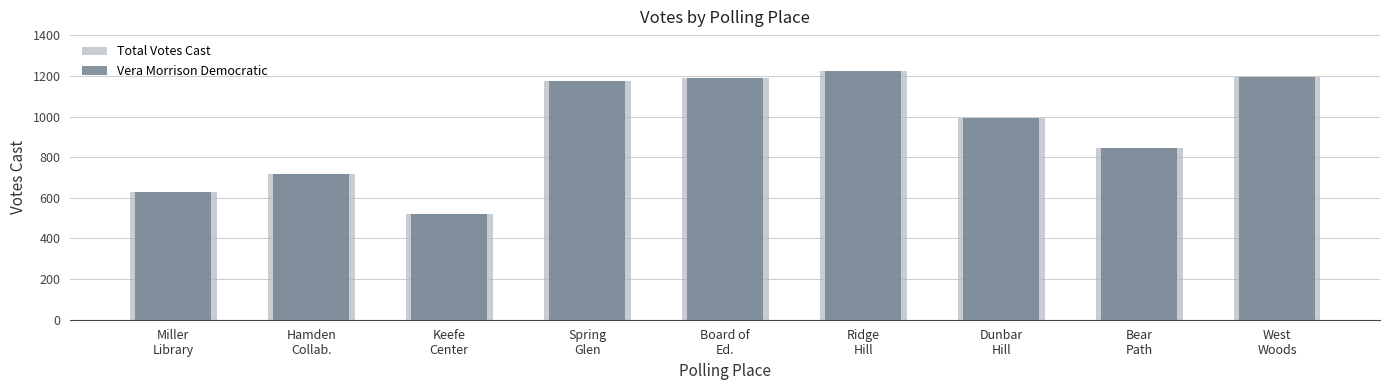

What is the sum of all Vera Morrison Democratic values?

8498